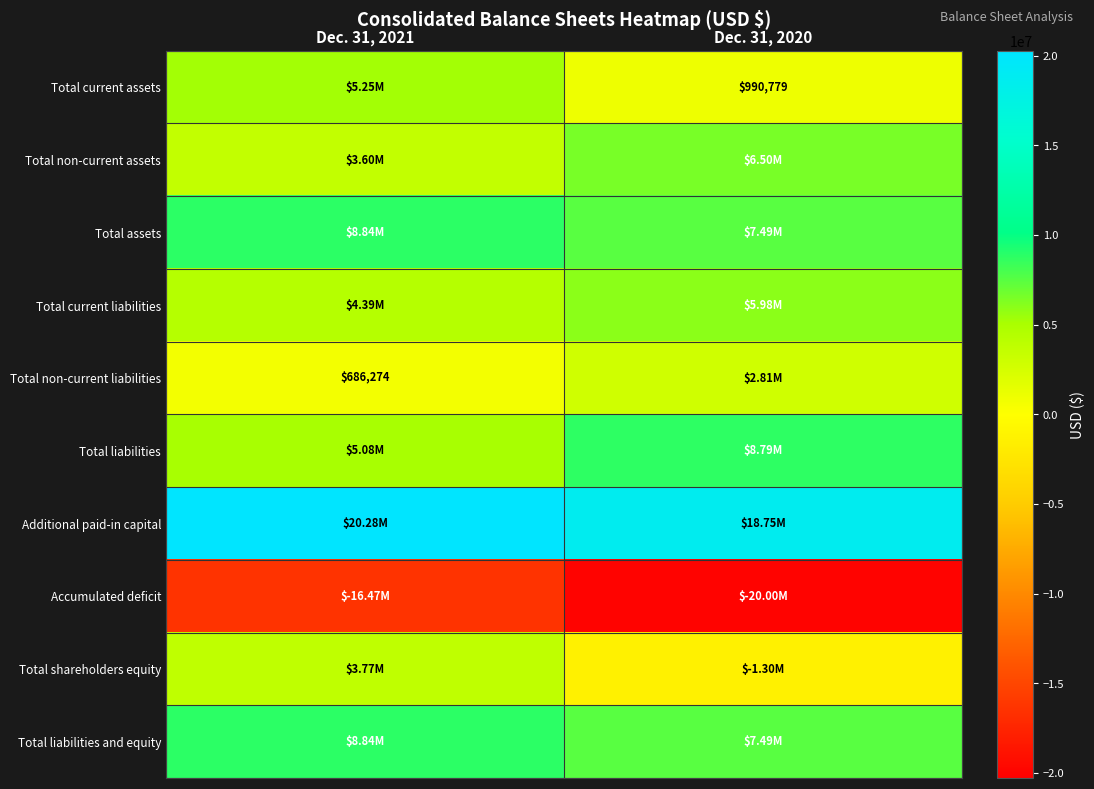

The value of Accumulated deficit at Dec. 31, 2021 is -26884330. True or false?

False